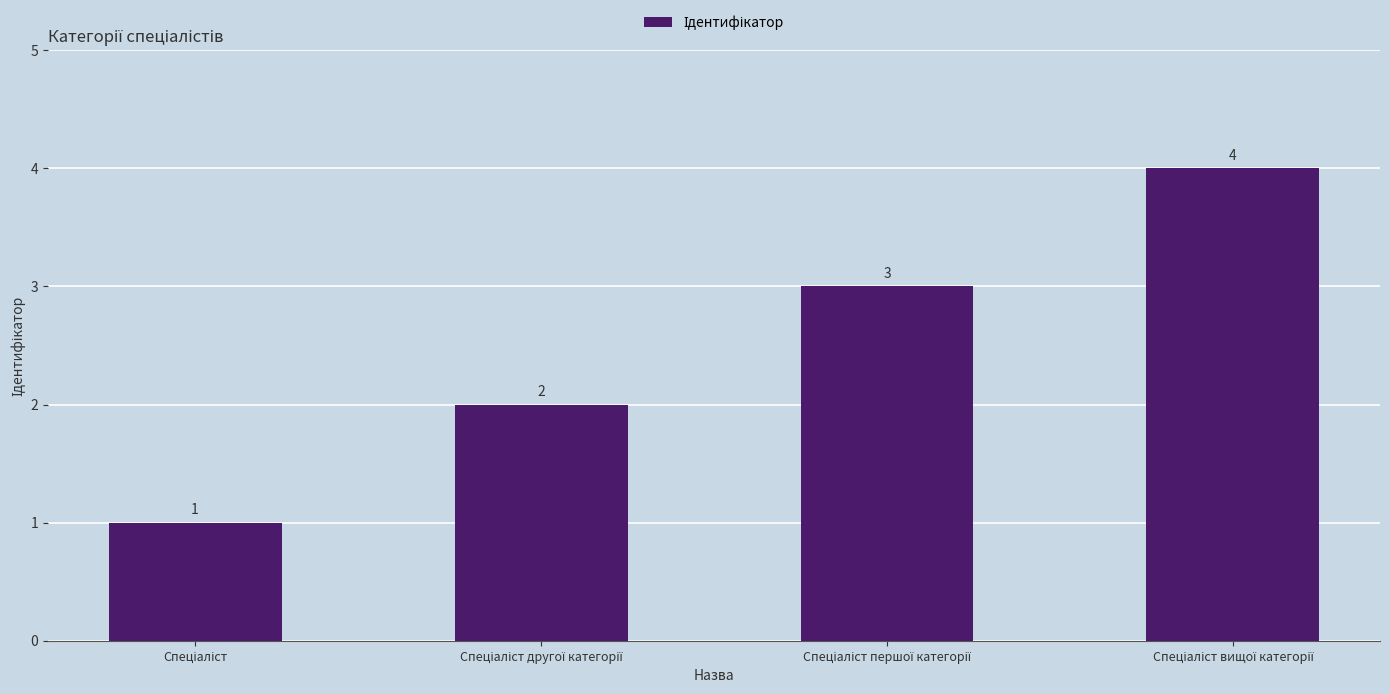

How many values are between 2 and 4?

3